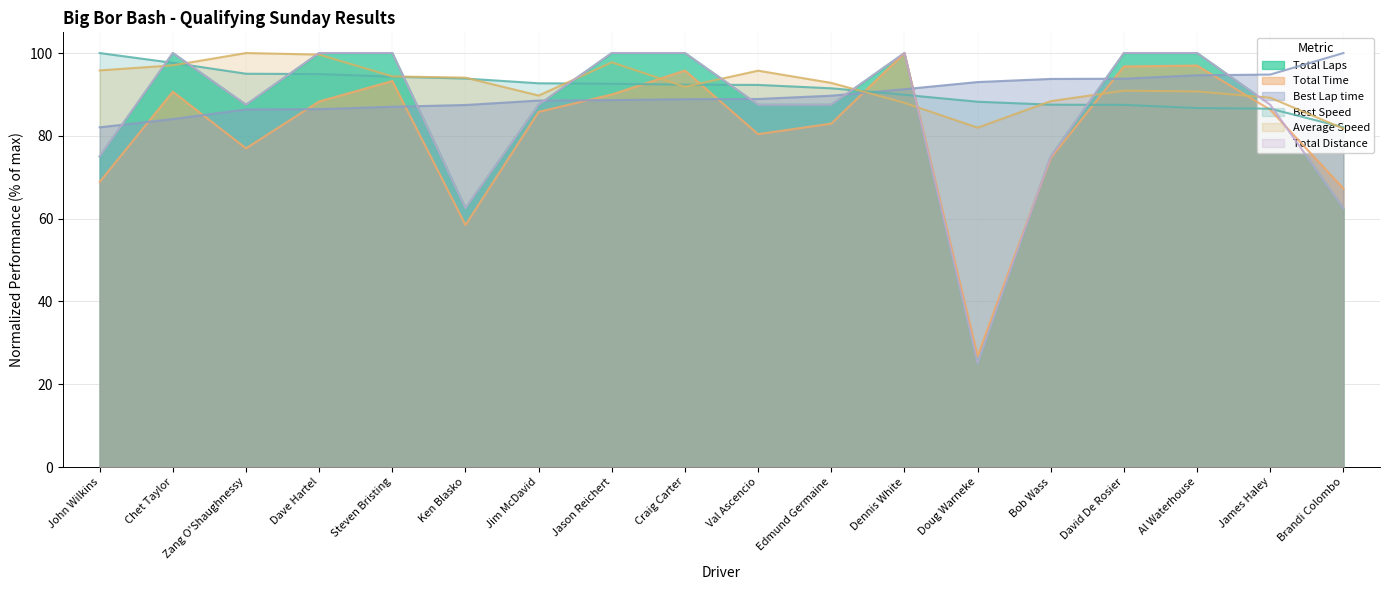

What is the average value of the Total Distance series?

85.4